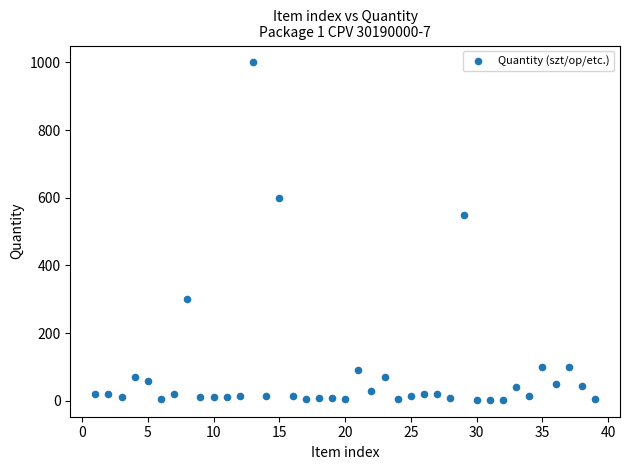

What is the range of Y values (max minus min)?

997